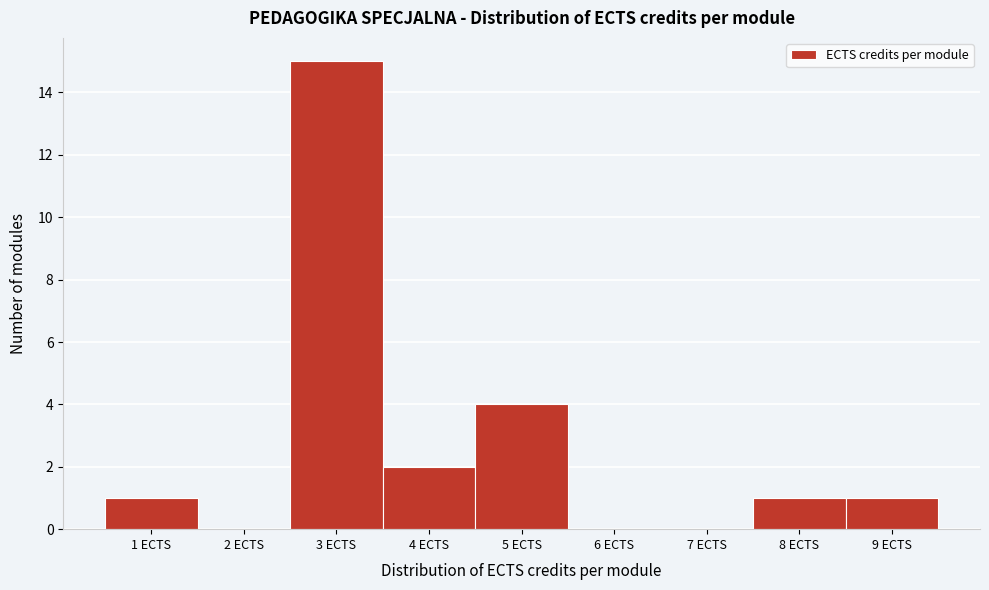

How tall is the bar that spans 0.5 to 1.5 on the x-axis? The values are not printed on the chart, so give them approximately, as read against the axis.

1